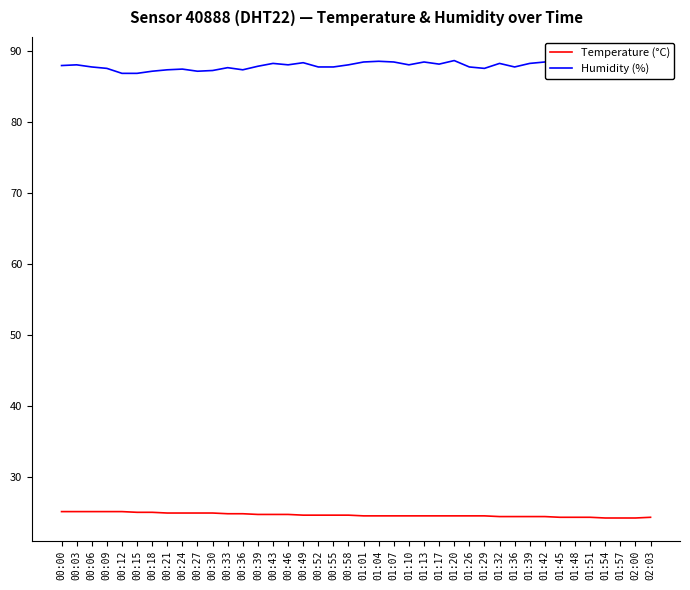

What is the difference between the maximum and minimum values in the Humidity (%) series?

1.9